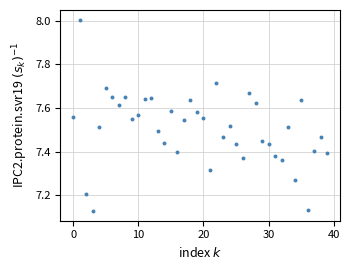

What is the range of Y values (max minus min)?

0.9